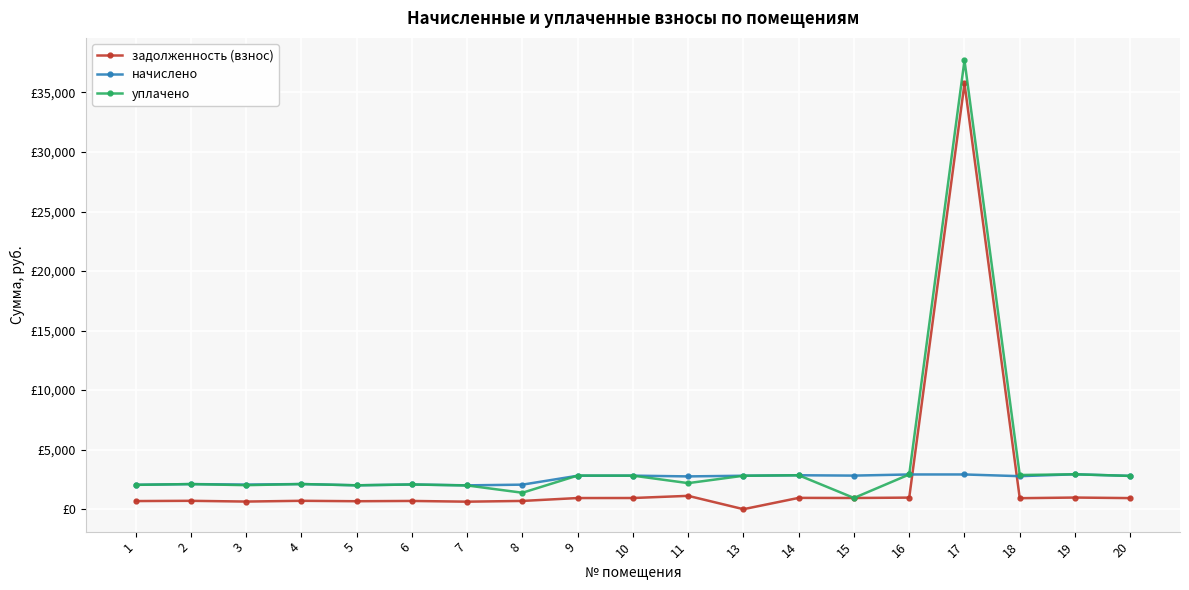

Is this an area chart (filled region under the line)?

No